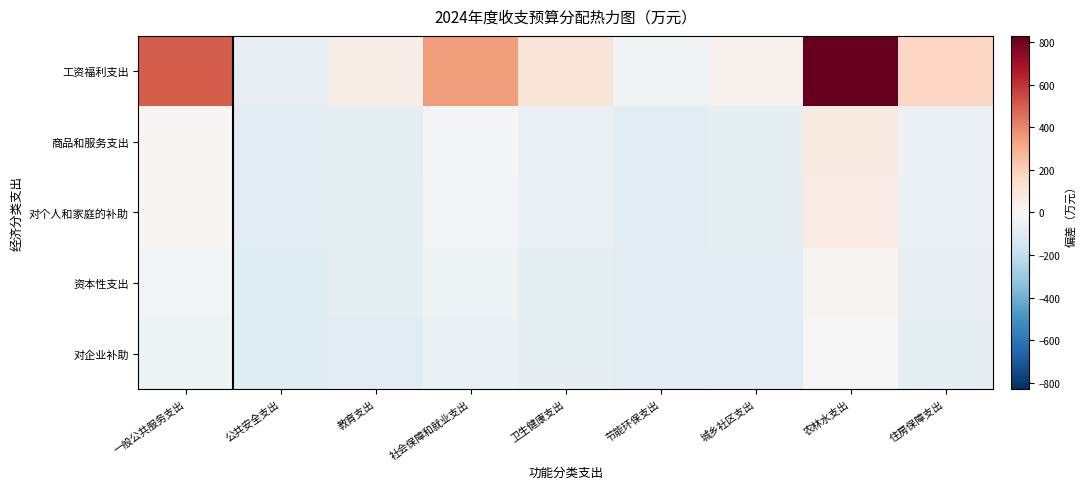

How many data points does each series have?

9